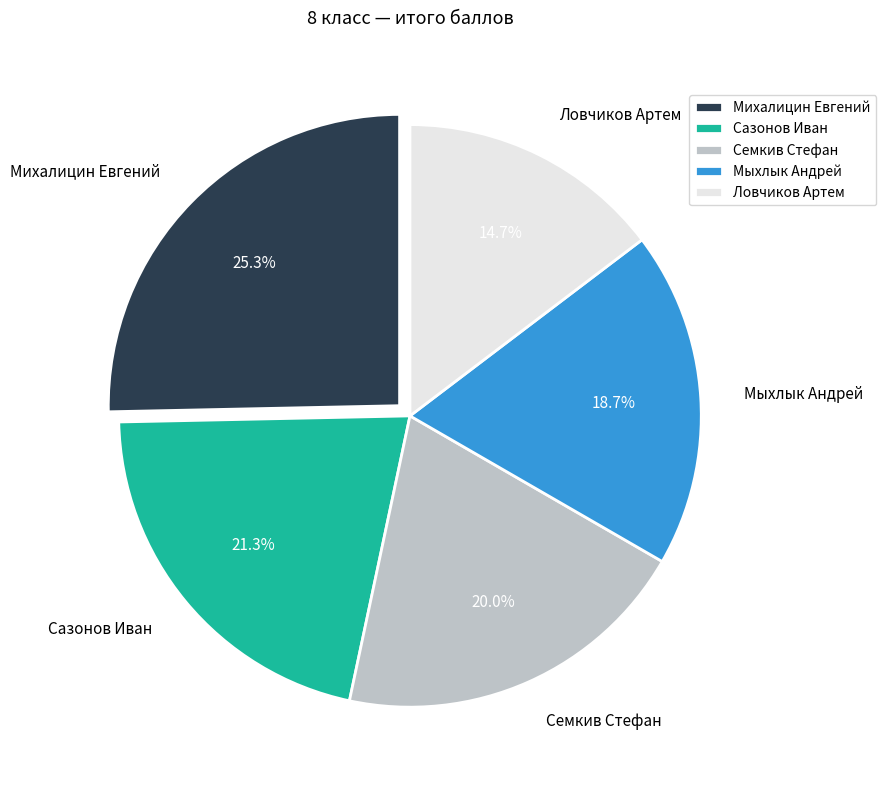

What percentage is the Сазонов Иван slice, to the nearest percent?

21%